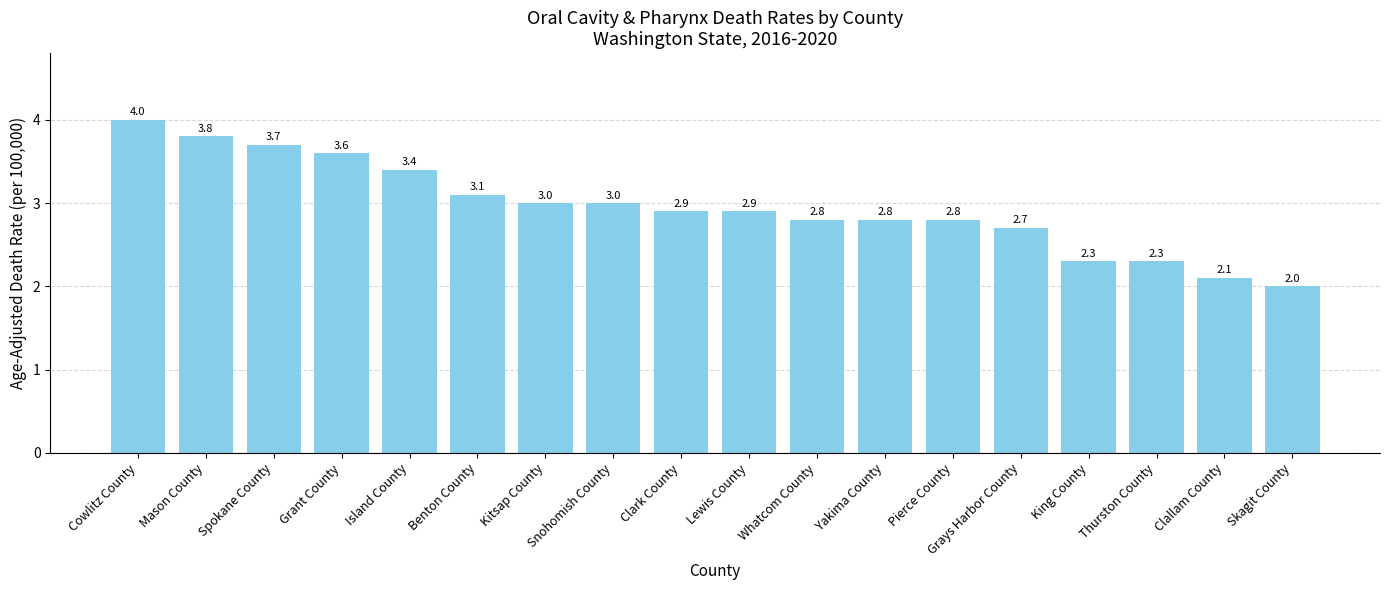

What is the approximate value at Skagit County?

2.0